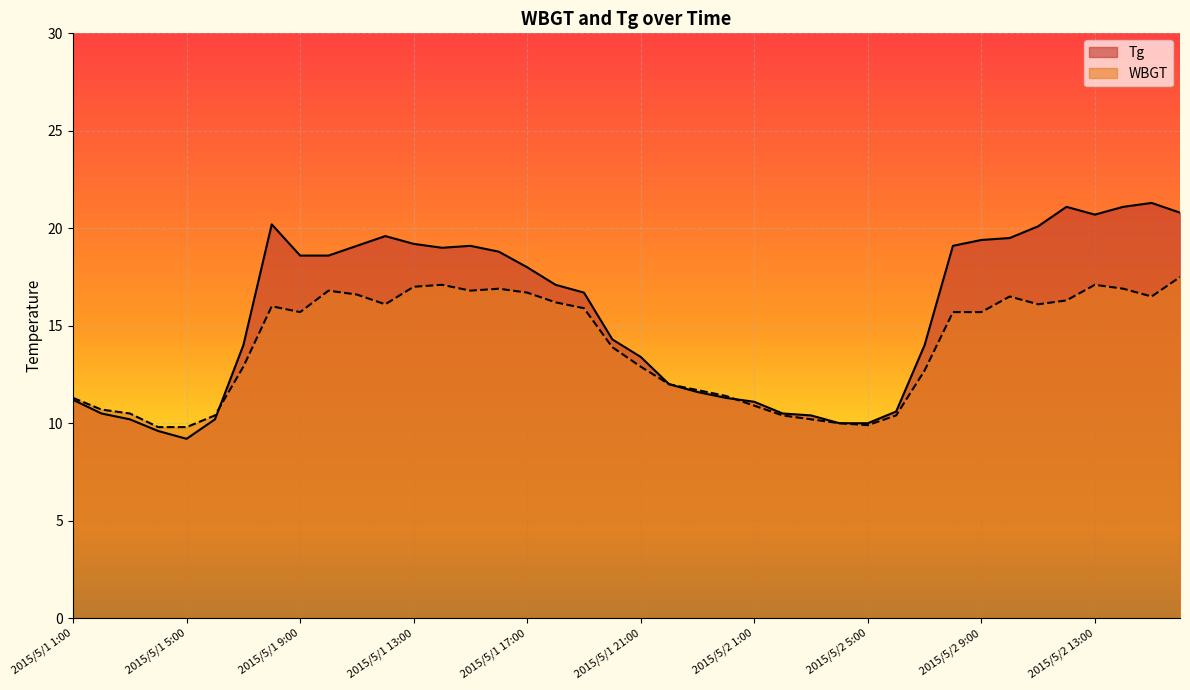

At which category does the chart reach its minimum across all series?

2015/5/1 5:00